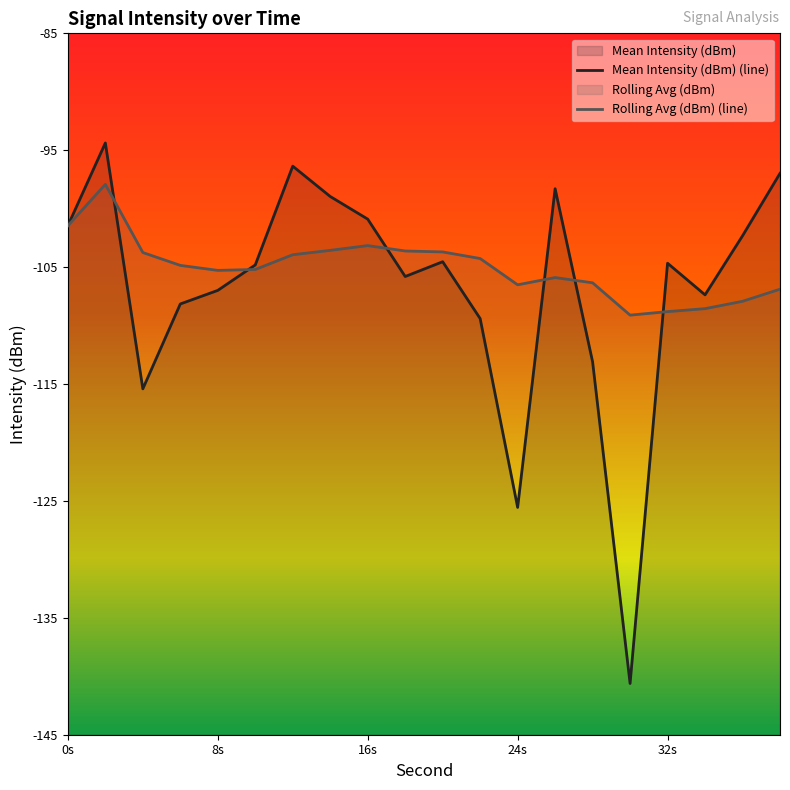

What are all the series names shown in the legend?

Mean Intensity (dBm), Rolling Avg (dBm)